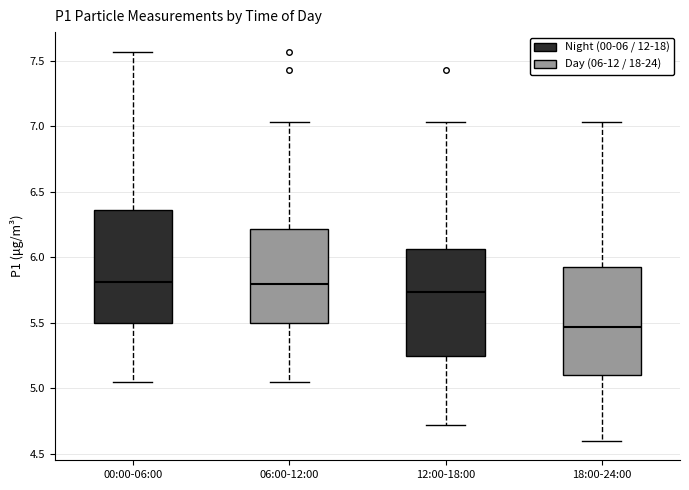

Where does the lower whisker of the box for 18:00-24:00 end on the y-axis? The values are not printed on the chart, so give them approximately, as read against the axis.

4.60